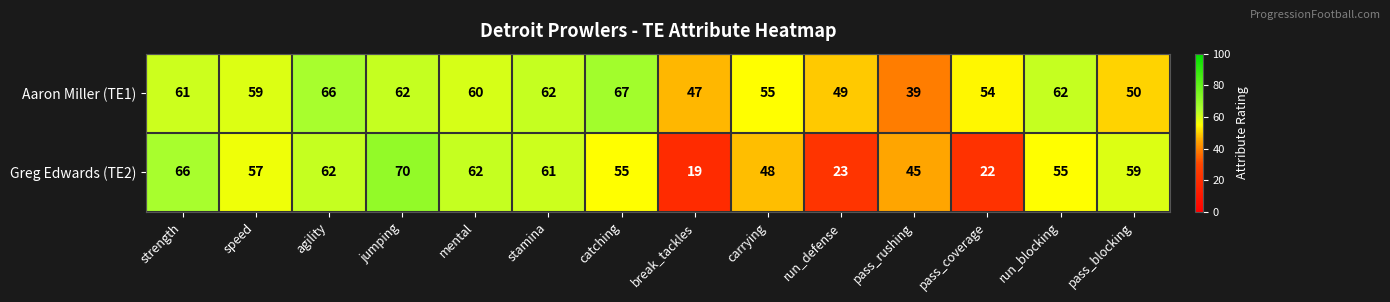

At which category is the sum across all series the highest?

jumping